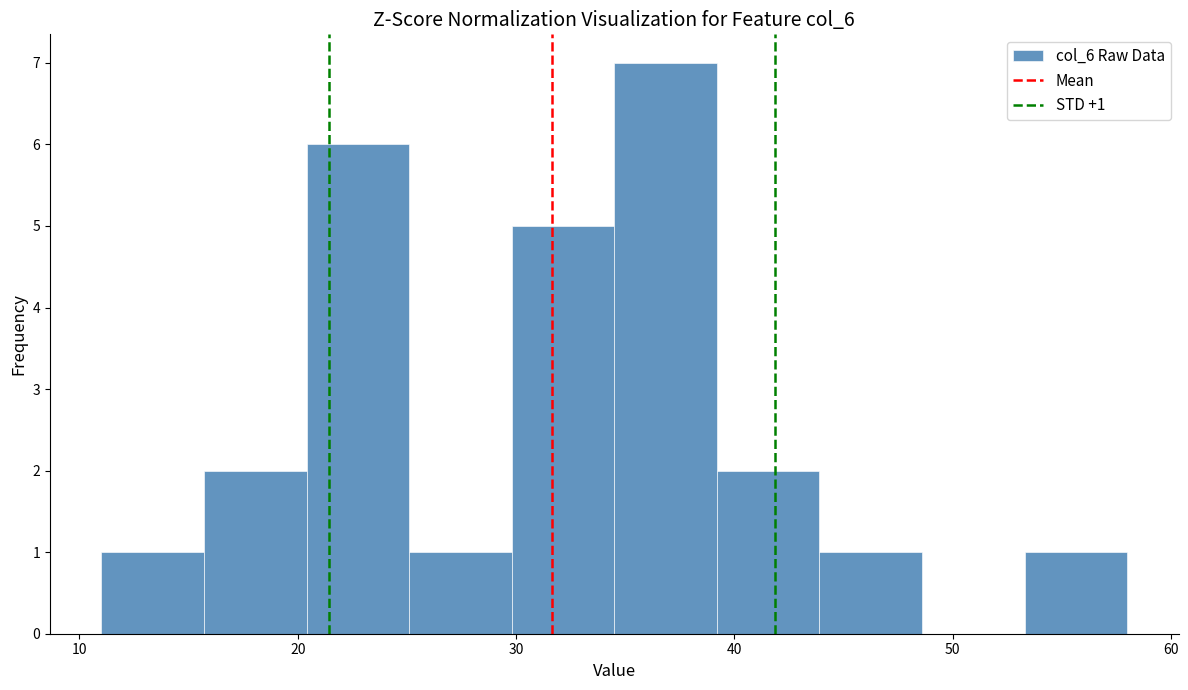

Which range on the x-axis has the tallest bar?

34.5 to 39.2